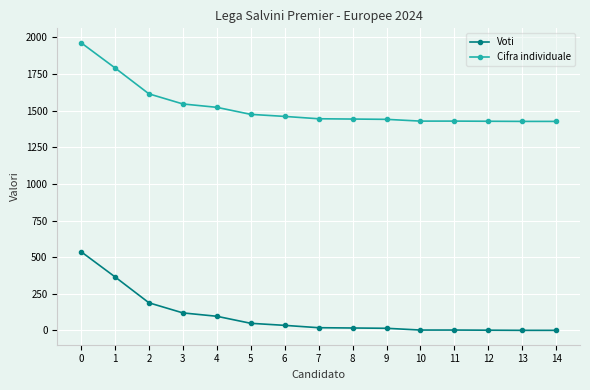

List the series in order of their overall mean, highest first.

Cifra individuale, Voti